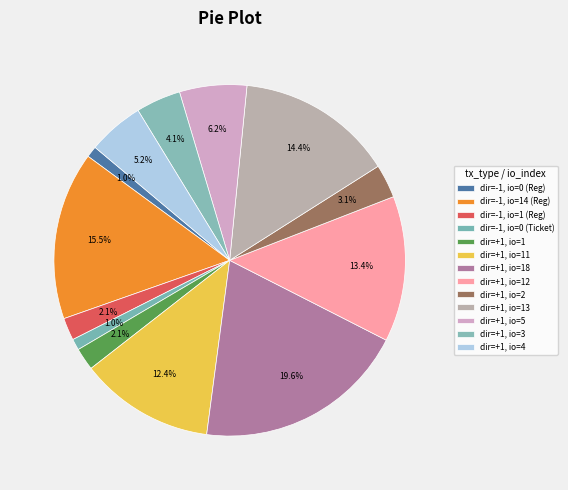

How many slices are in this pie chart?

13